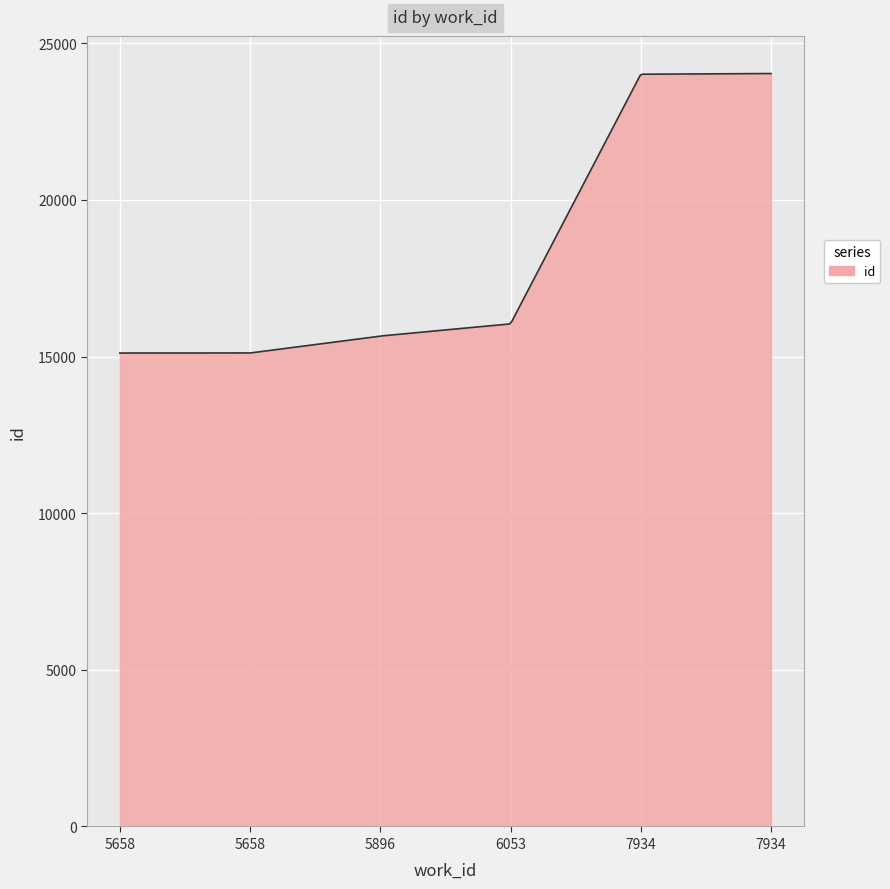

What is the sum of all values?

5425108.8